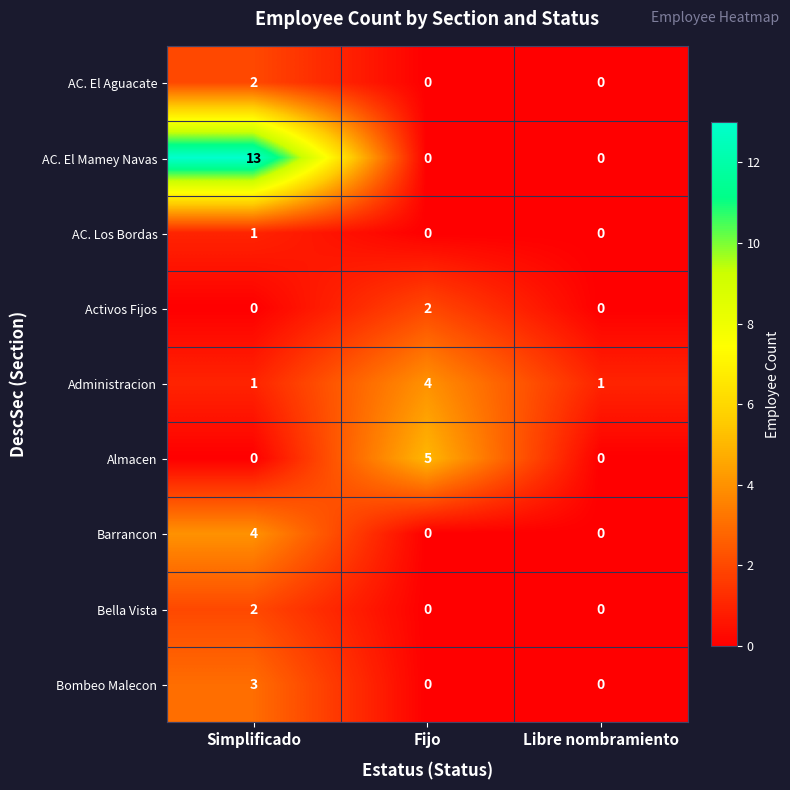

How many data points does each series have?

3